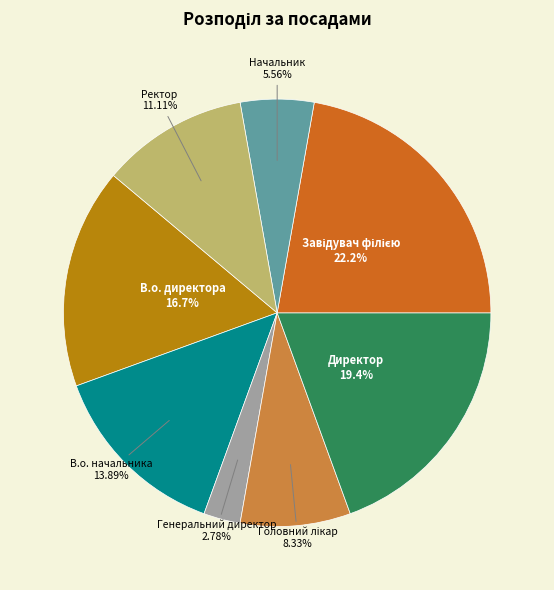

How many slices are in this pie chart?

8